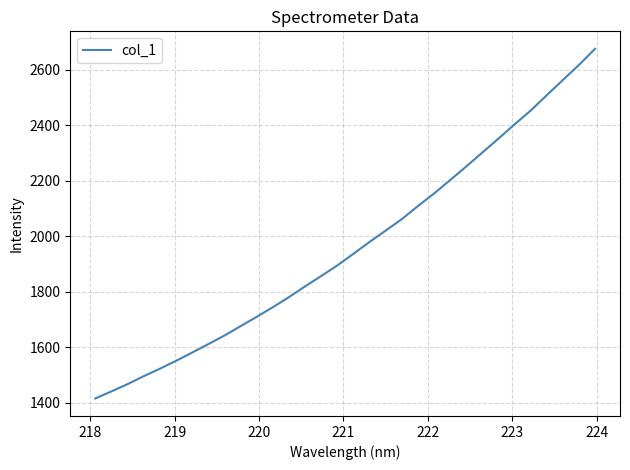

What is the maximum value shown in the chart?

2675.5